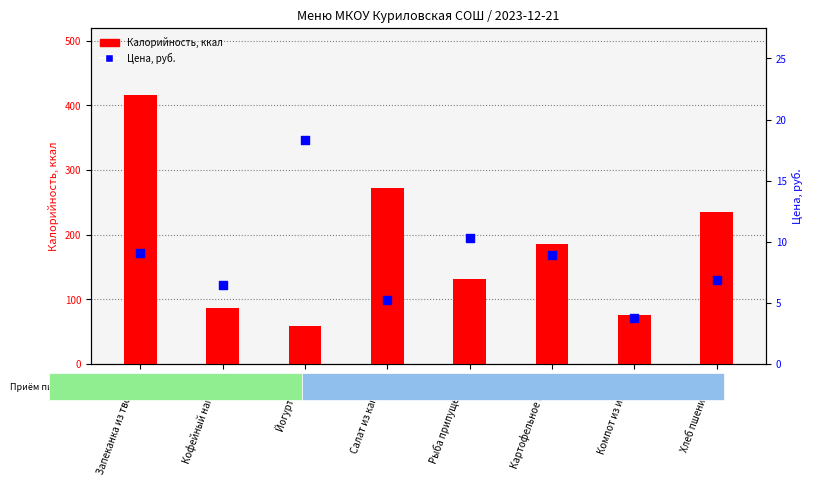

Which series reaches the minimum Y coordinate?

Цена